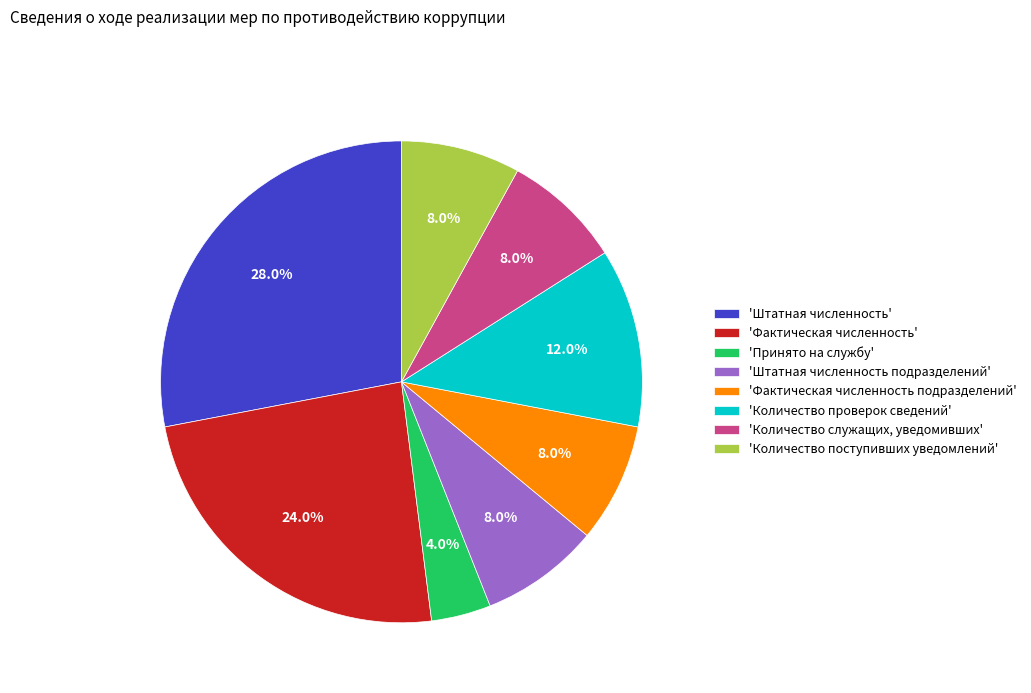

How many slices are in this pie chart?

8